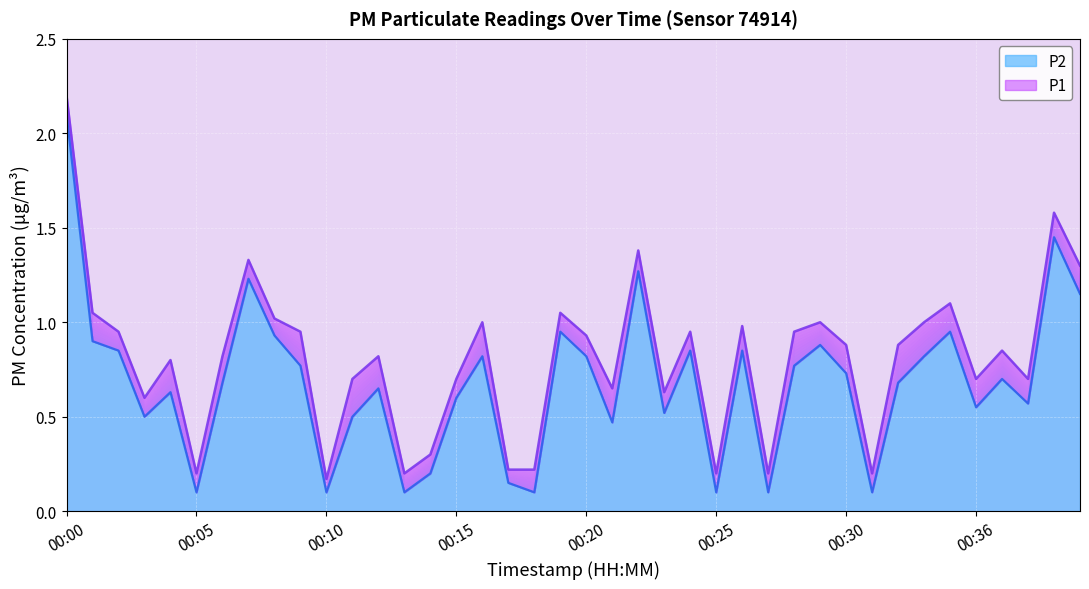

Where is the first local maximum for P2?

00:04